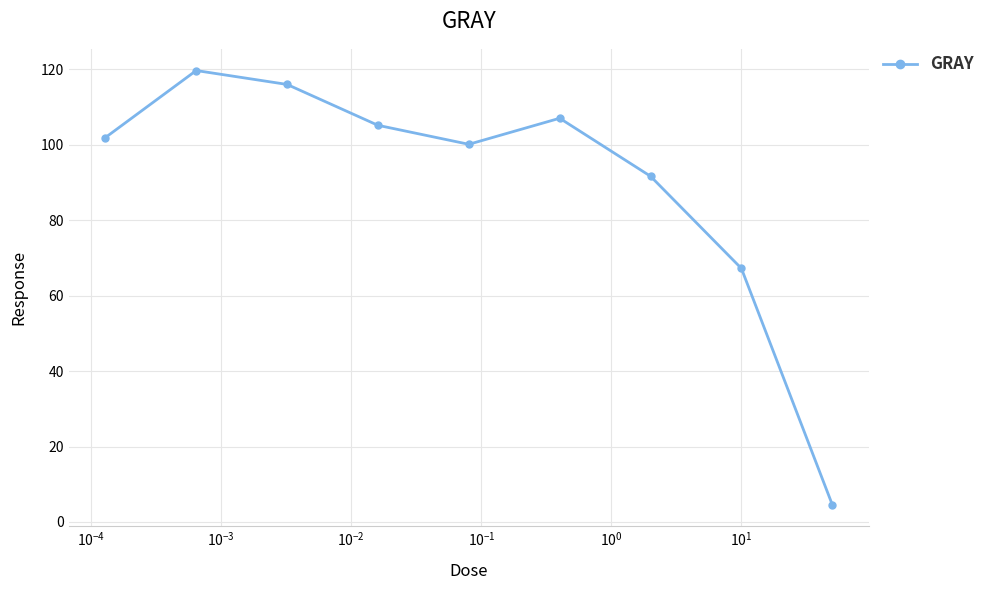

Reading right to left, list all the values displayed in this chart.

4.6	67.2	91.7	107.1	100.1	105.2	116.0	119.7	101.9